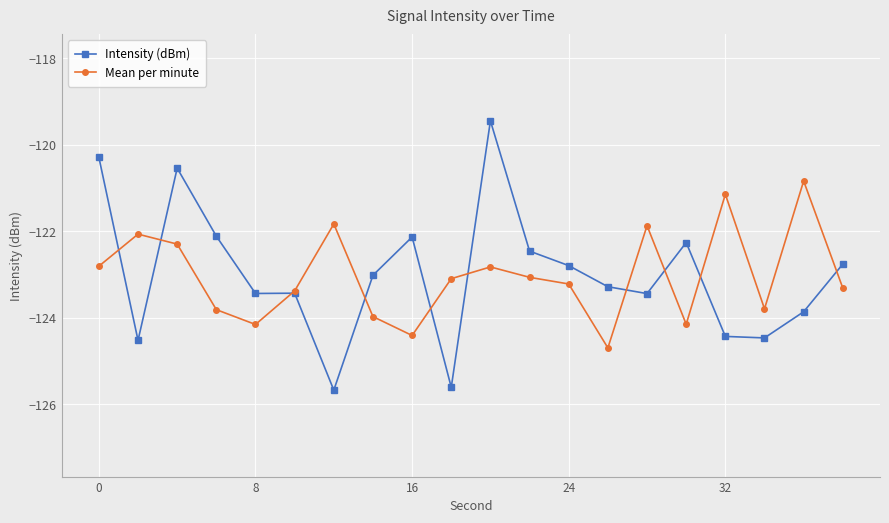

What are all the series names shown in the legend?

Intensity (dBm), Mean per minute